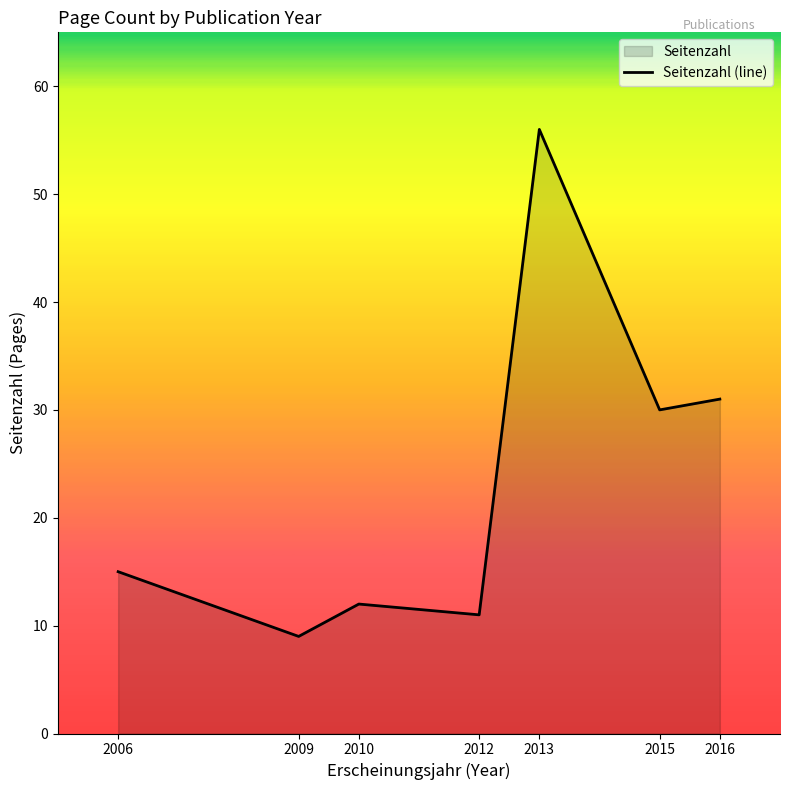

What is the value of the 1st point from the left?

15